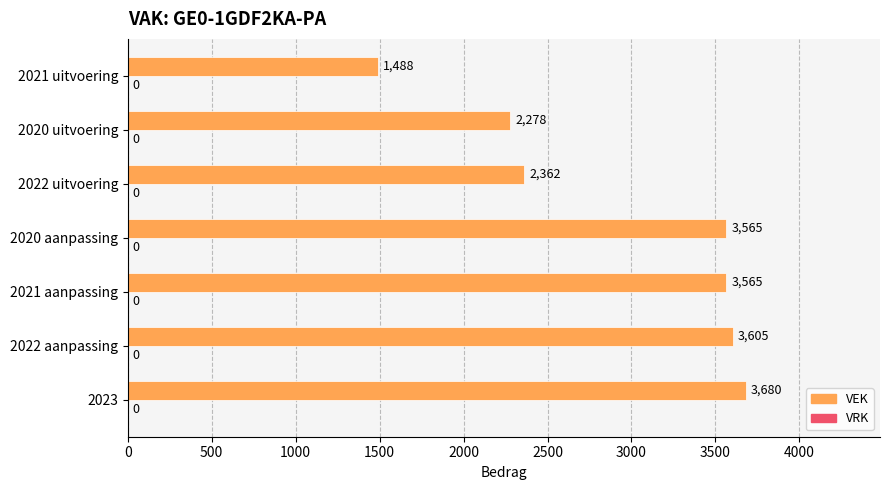

The value at 2022 uitvoering is 2362. True or false?

True